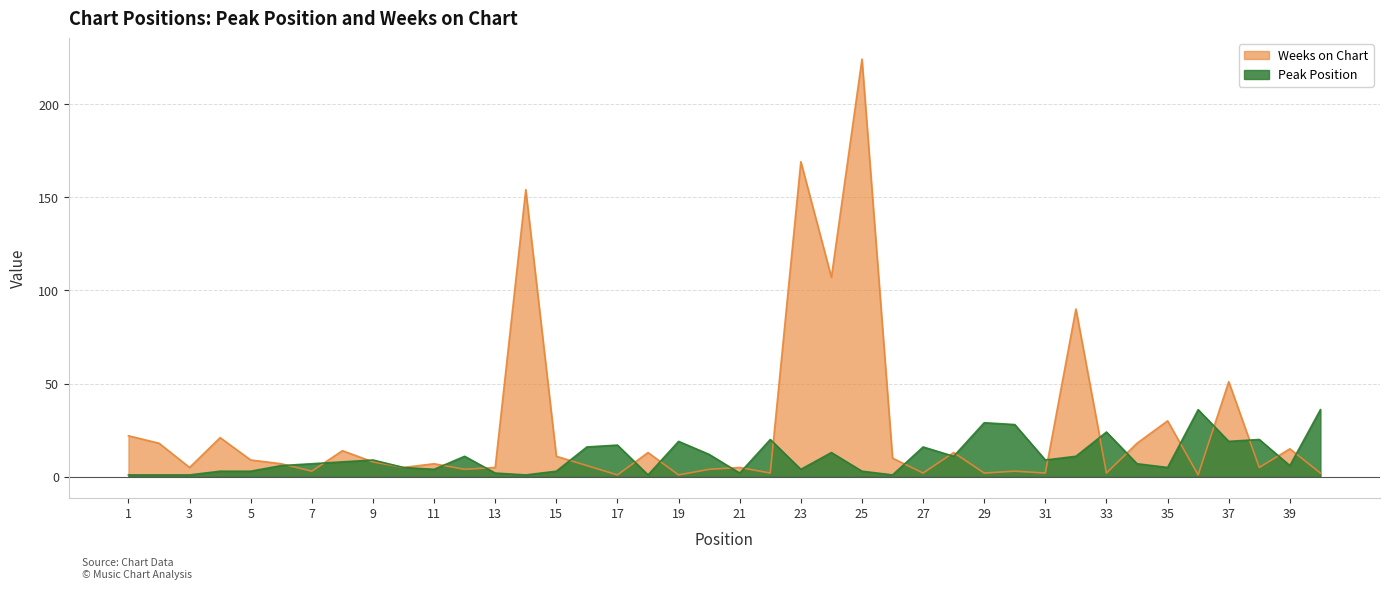

What is the maximum value for Weeks on Chart?

224